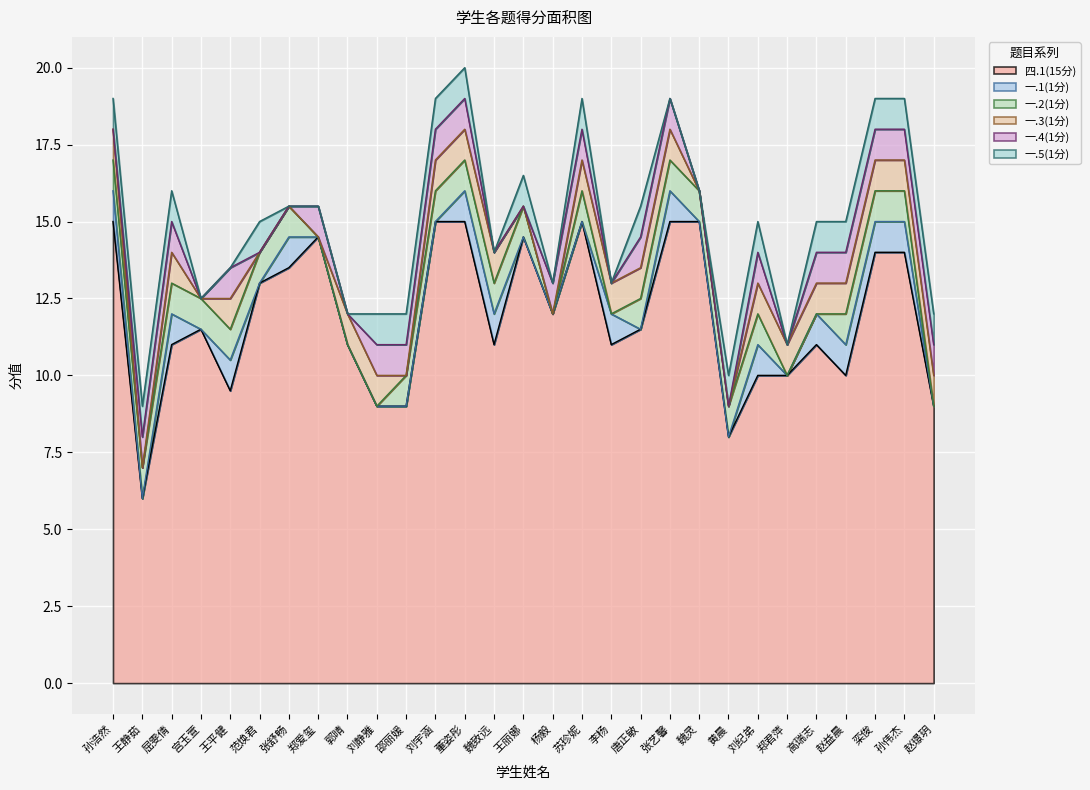

Rank the series at 孙浩然 from highest to lowest value.

四.1(15分), 一.1(1分), 一.2(1分), 一.3(1分), 一.5(1分), 一.4(1分)